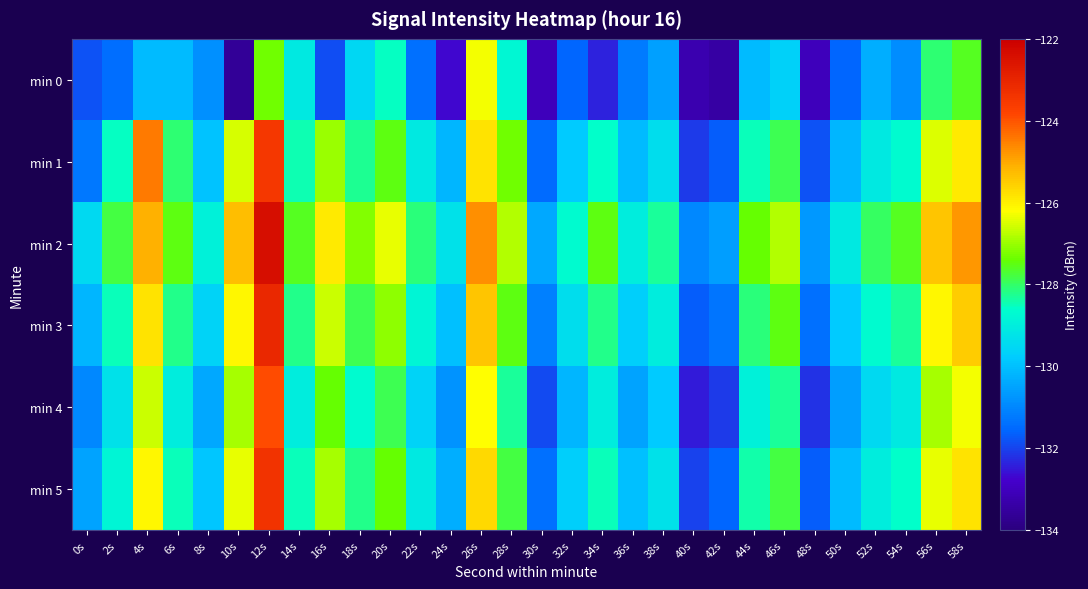

Which category has the highest value across all series?

12s